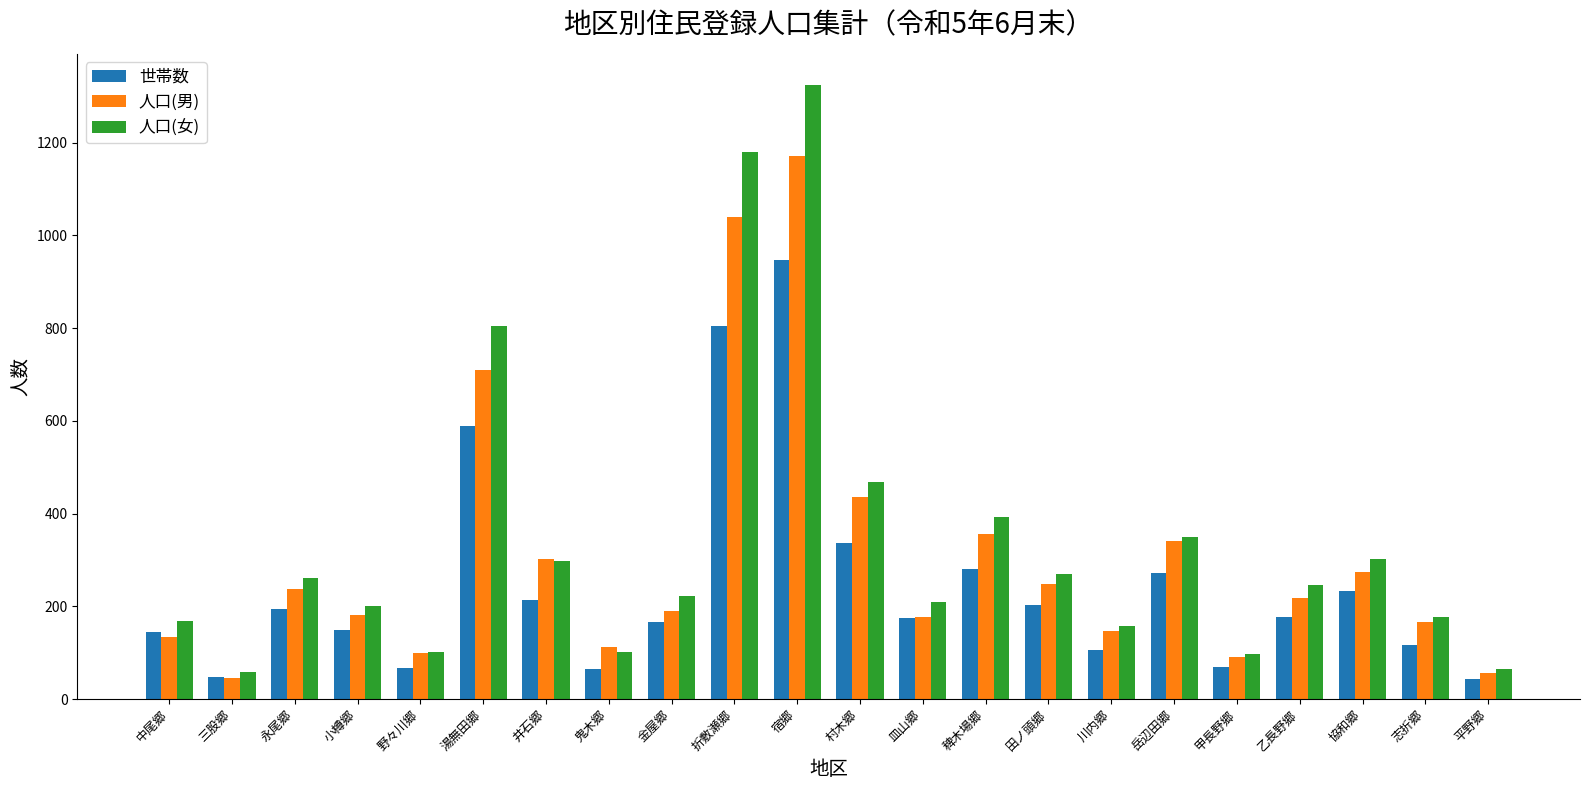

How many categories are shown in the chart?

22